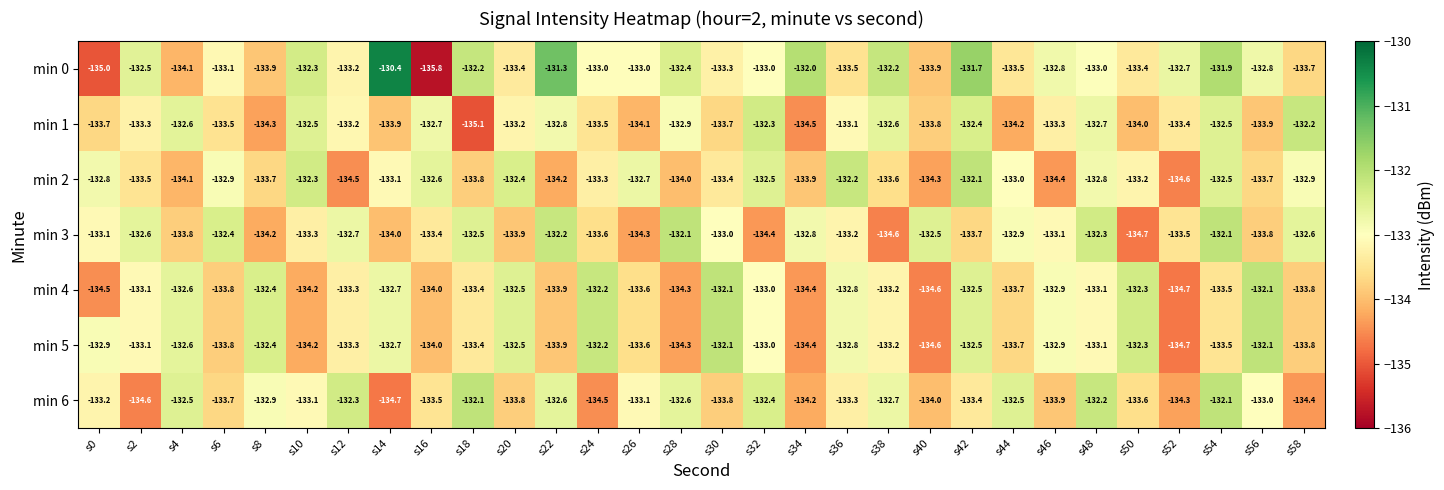

Is it true that min 5 equals -214.0 at s10?

False